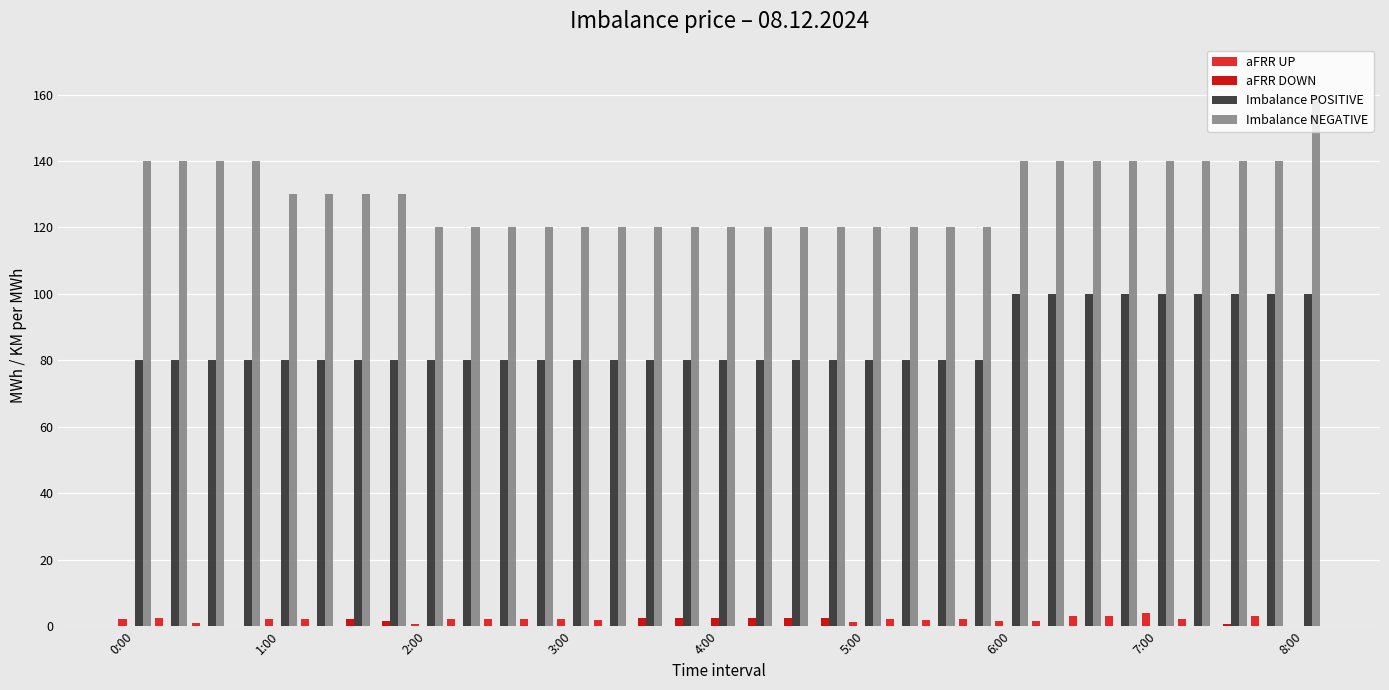

Are the bars horizontal?

No